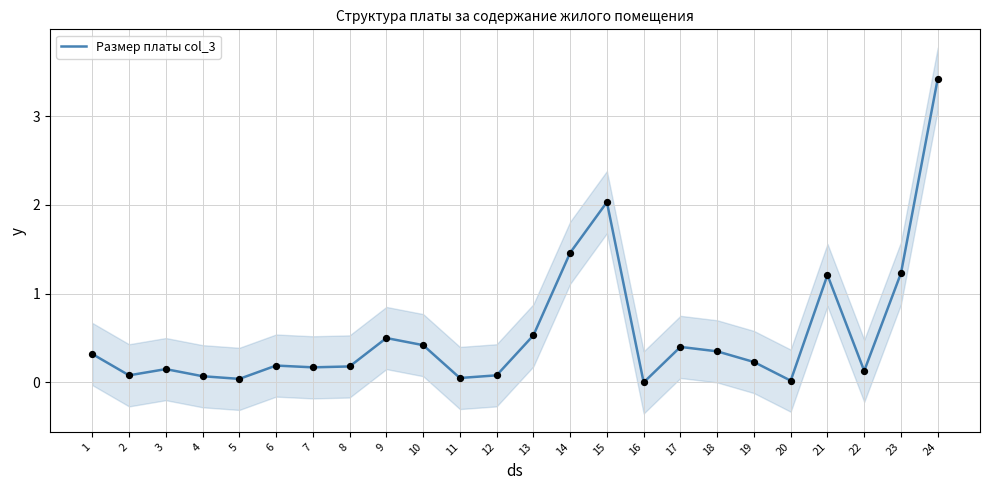

Which has a higher value, 14 or 20?

14